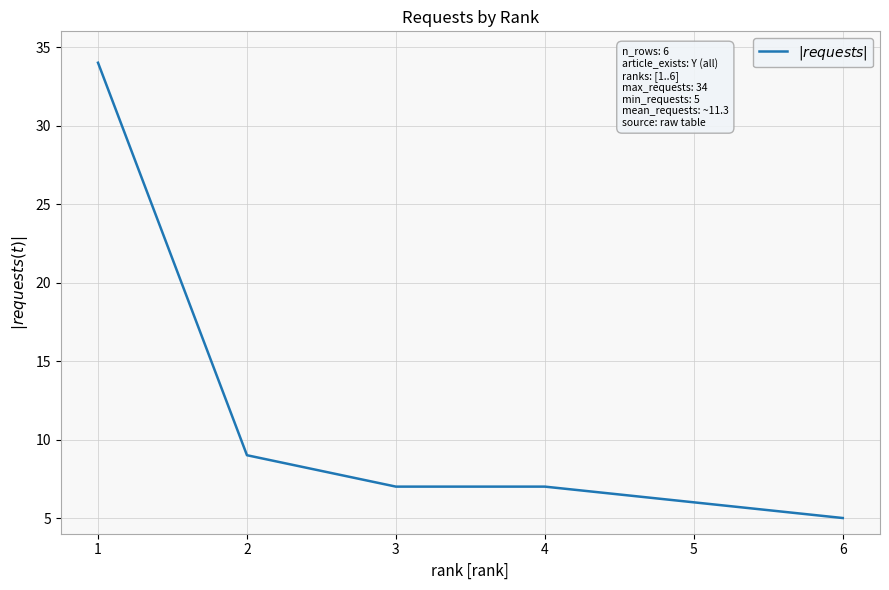

At which category does the chart reach its minimum across all series?

6